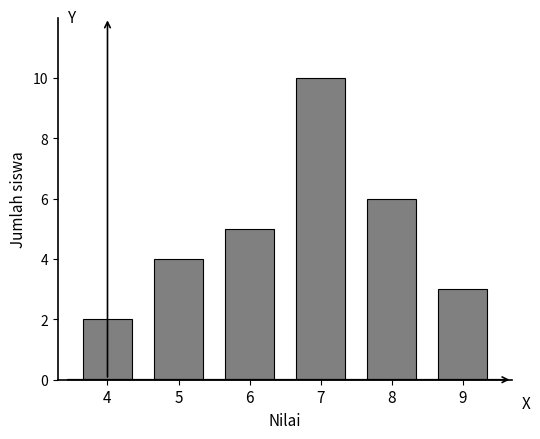

Reading left to right, transcribe all the data shown in this chart.

2	4	5	10	6	3